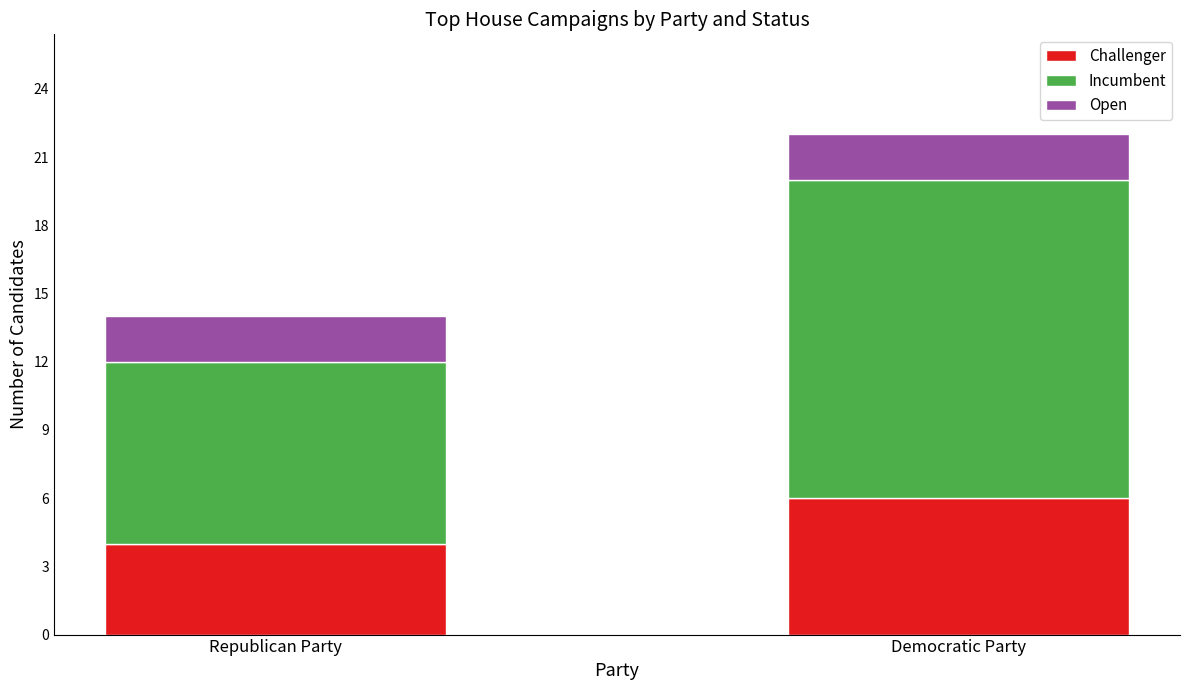

How many bars are there in total?

2